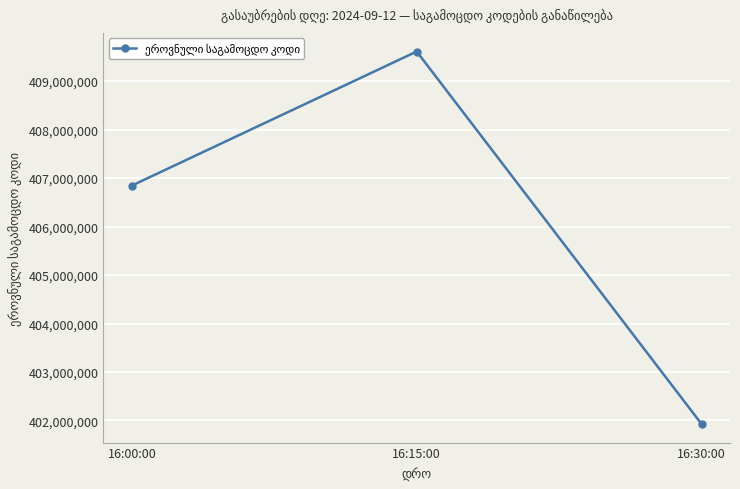

Is it true that the value at 16:30:00 is 401928233?

True